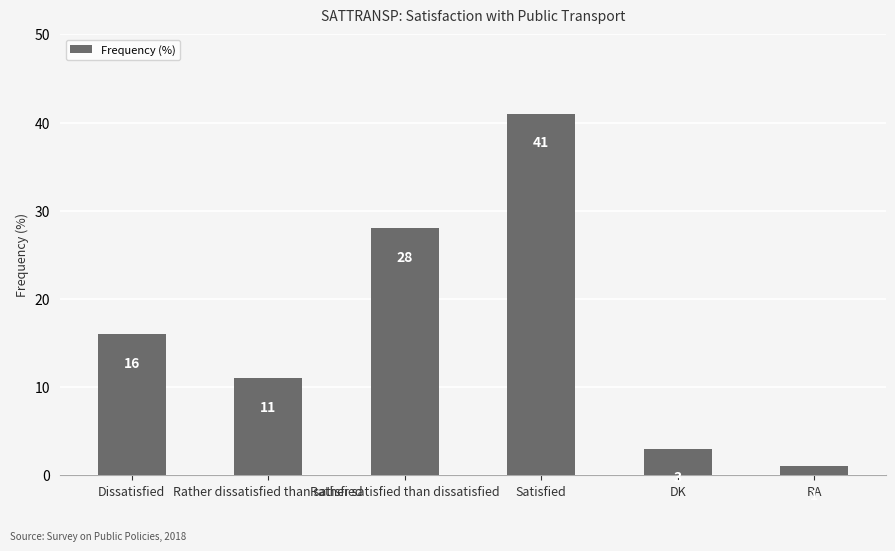

What is the smallest value displayed?

1